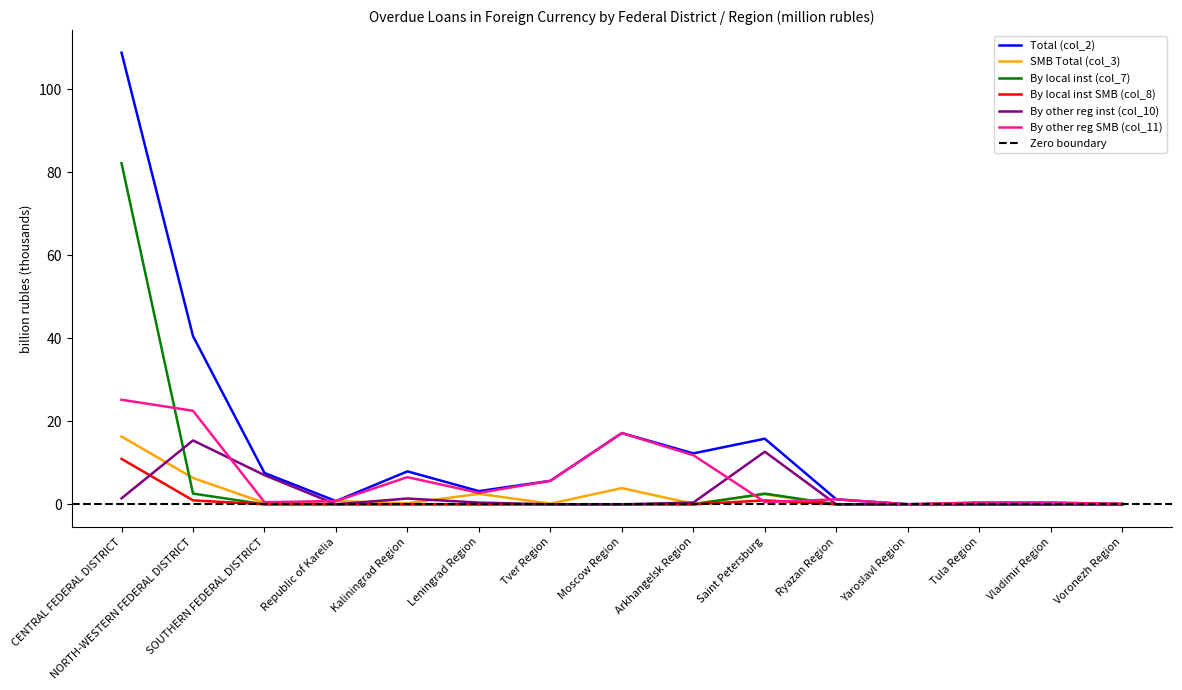

What is the difference between the second highest and minimum values in the By other reg inst (col_10) series?

12.7